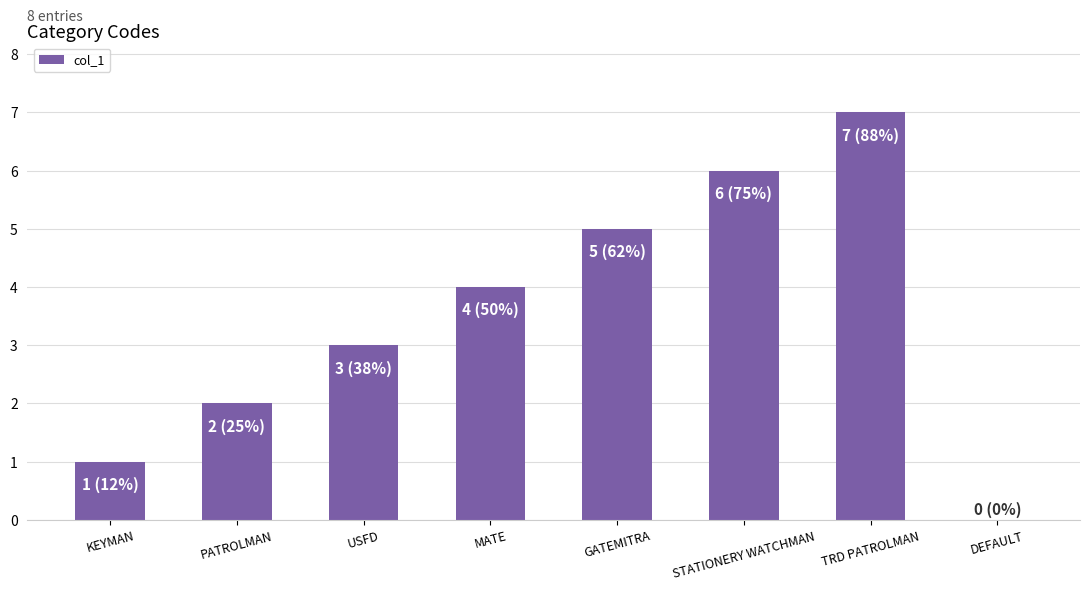

What is the ratio of the value at PATROLMAN to the value at MATE?

0.5